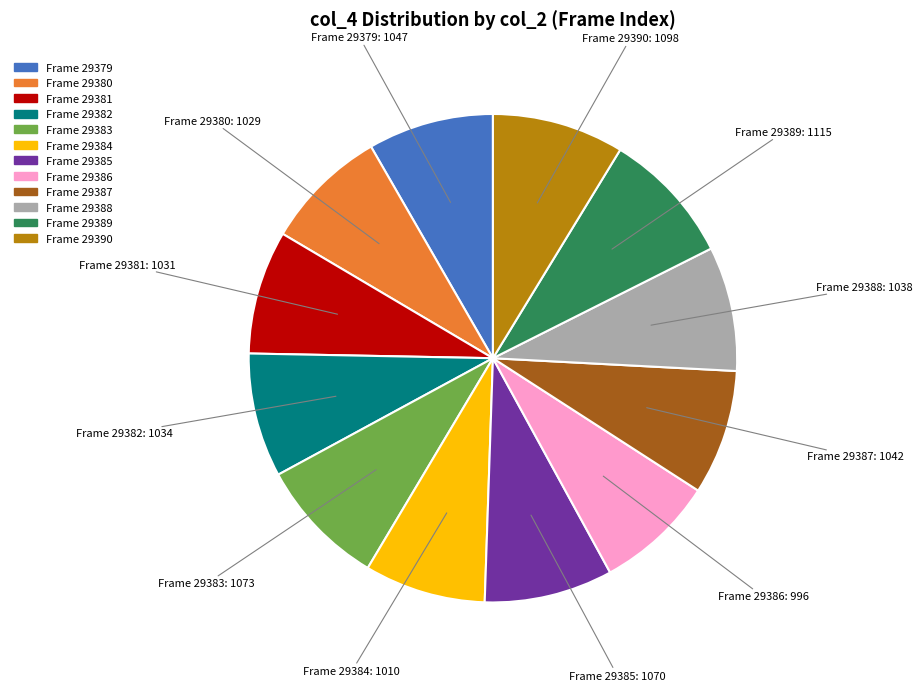

Is there a majority slice in this chart?

No